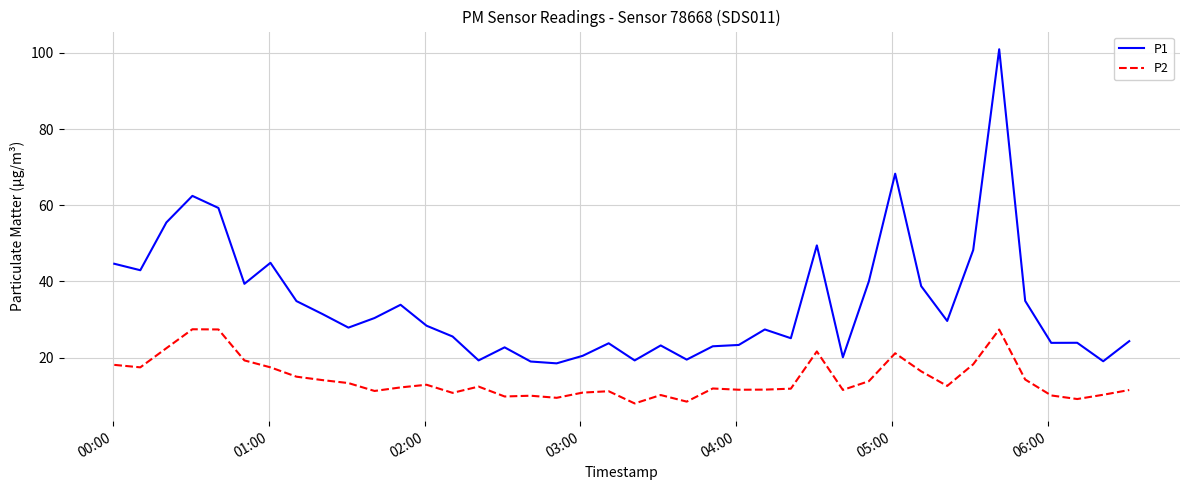

True or false: P2 and P1 intersect in this chart.

False